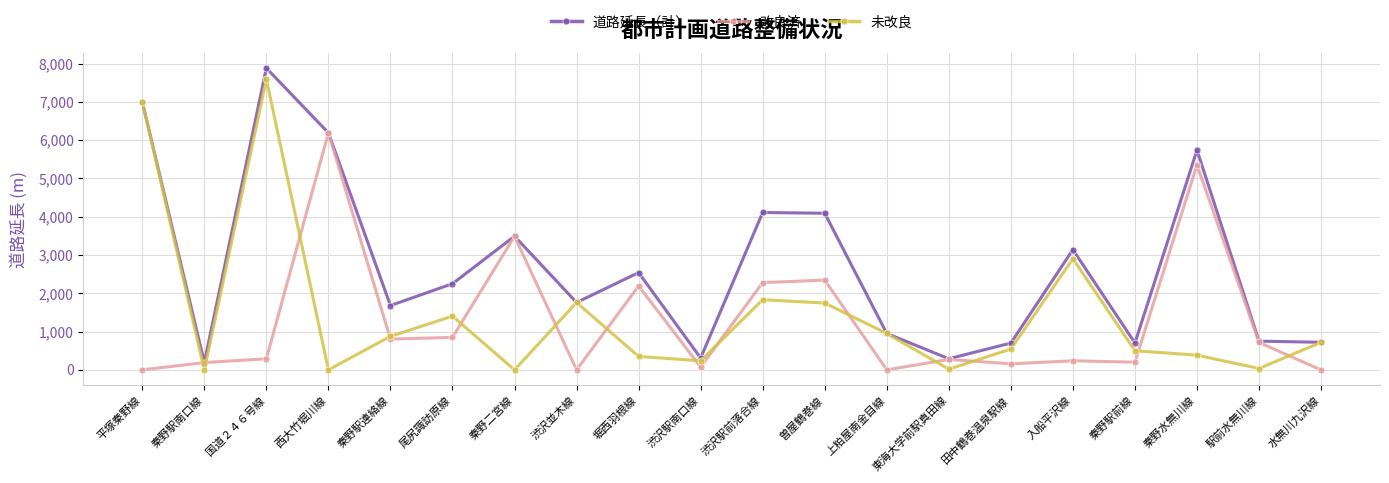

What is the average value of the 未改良 series?

1442